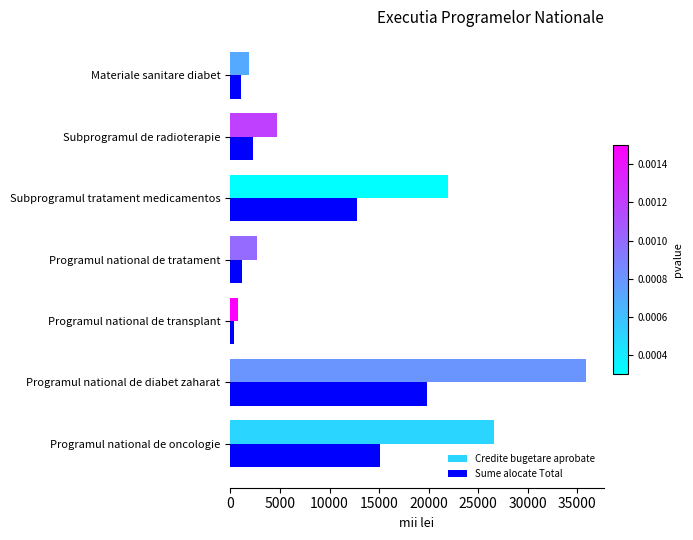

What is the sum of all Sume alocate Total values?

52669.3